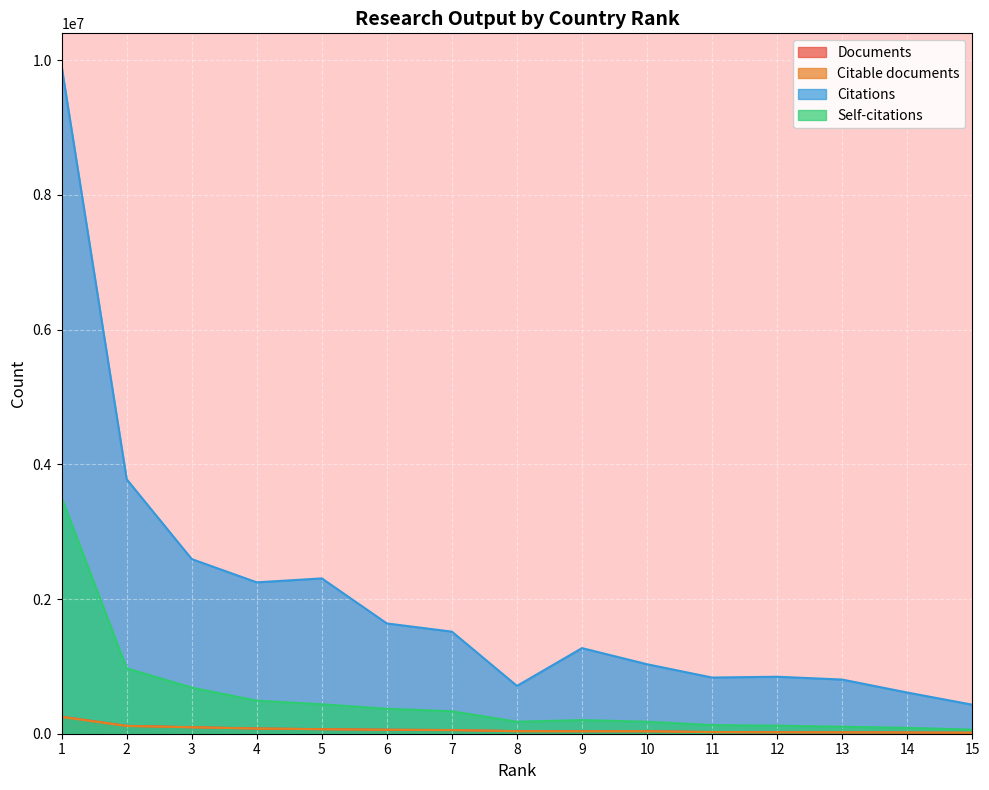

At which category is the sum across all series the highest?

1